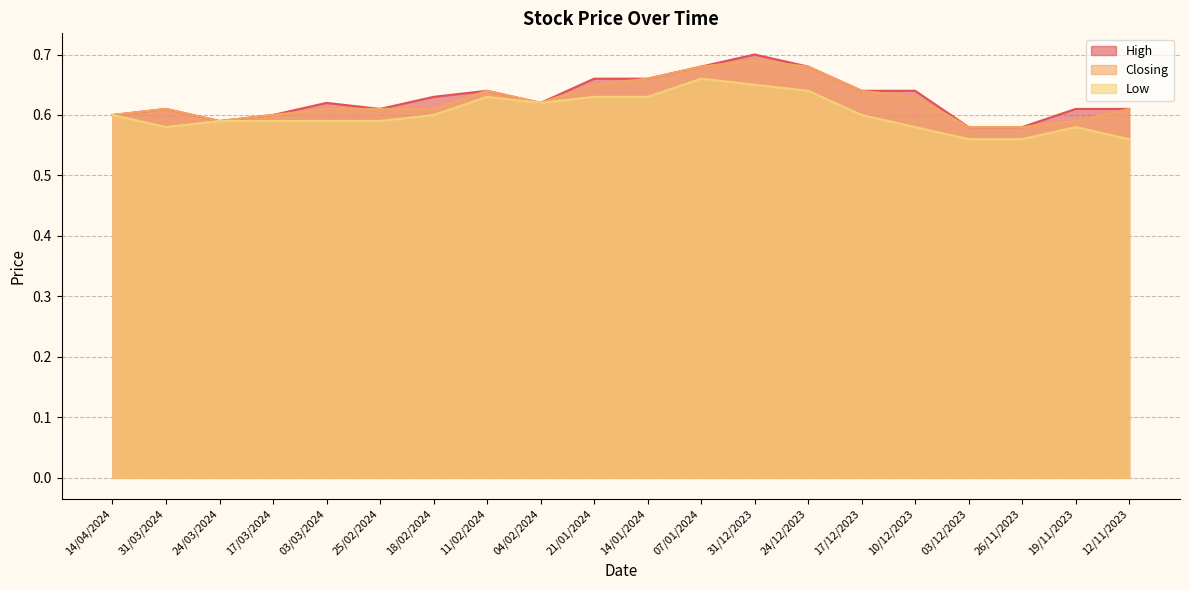

List the labels in order of Closing value, smallest first.

03/12/2023, 26/11/2023, 24/03/2024, 19/11/2023, 14/04/2024, 17/03/2024, 31/03/2024, 03/03/2024, 25/02/2024, 18/02/2024, 12/11/2023, 04/02/2024, 10/12/2023, 11/02/2024, 17/12/2023, 21/01/2024, 14/01/2024, 07/01/2024, 24/12/2023, 31/12/2023